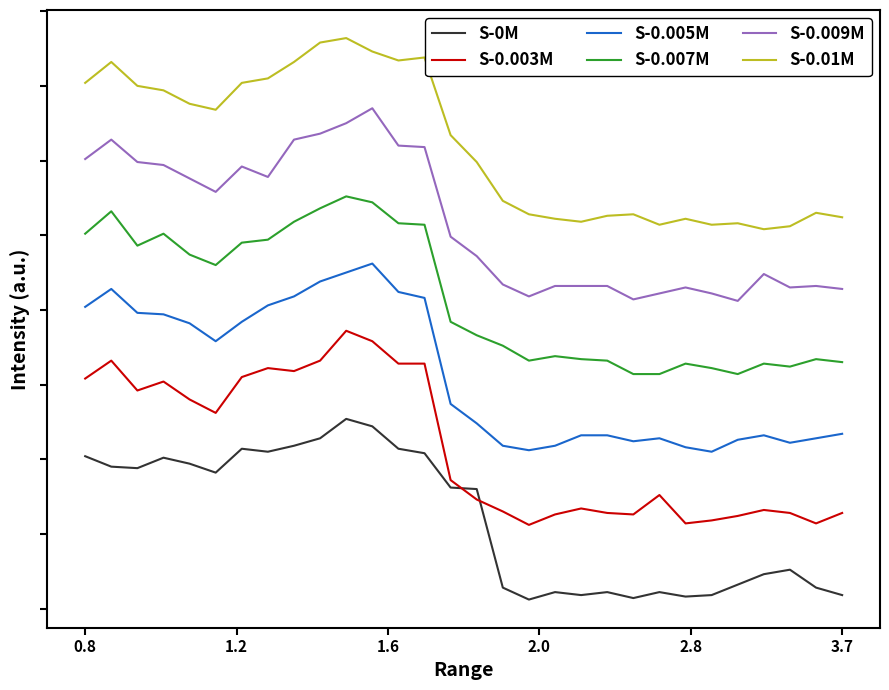

Does the chart display data point markers on the line(s)?

No